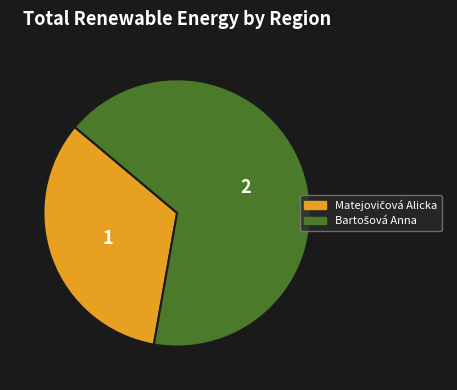

Is there a majority slice in this chart?

Yes